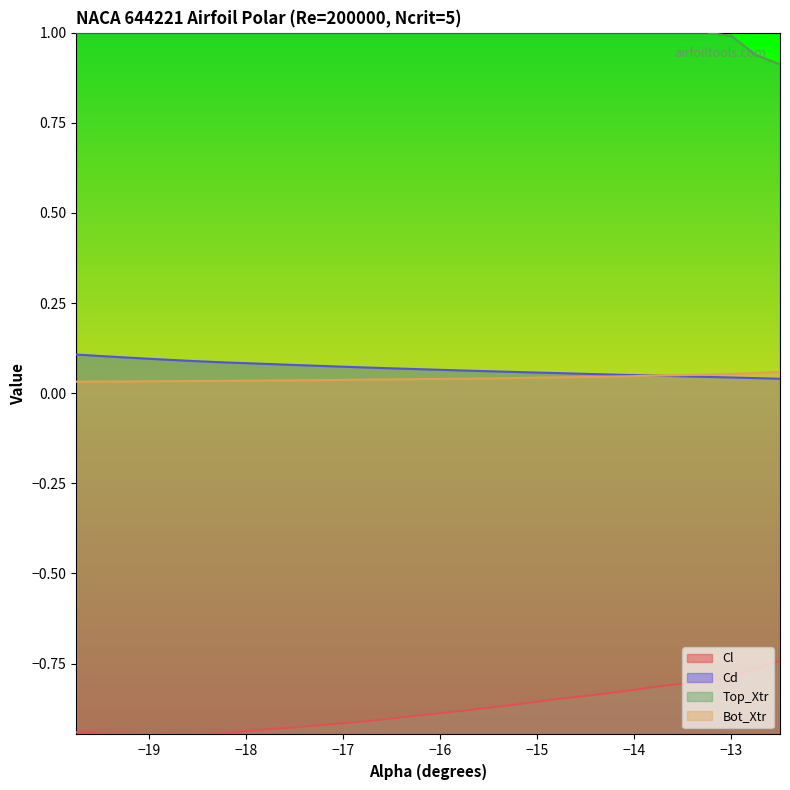

True or false: Top_Xtr has more than 2 points higher than both neighbors.

False